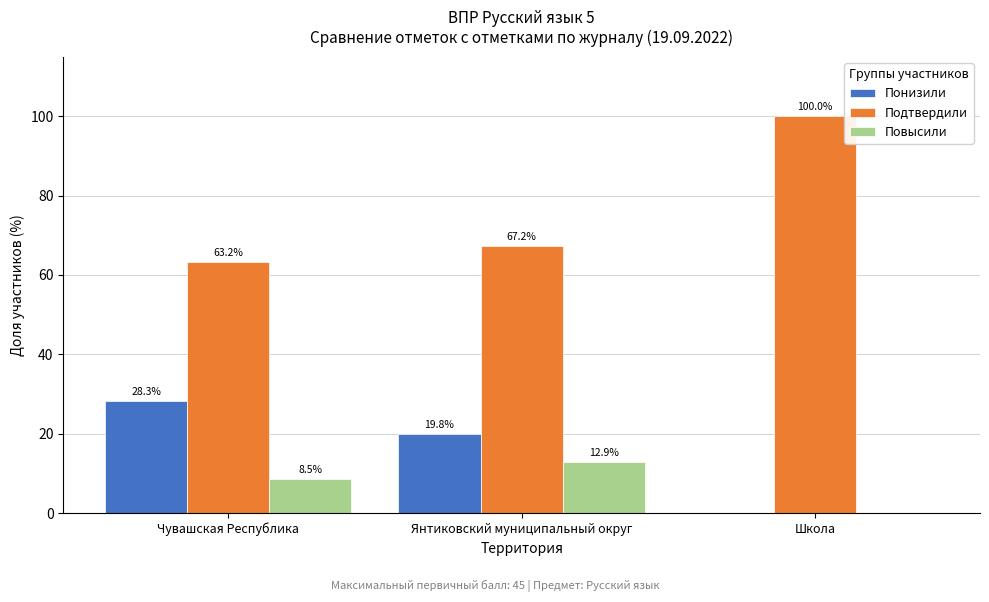

Reading left to right, what are all the values shown in this chart?

Понизили: Чувашская Республика=28.3	Янтиковский муниципальный округ=19.8	Школа=0.0
Подтвердили: Чувашская Республика=63.2	Янтиковский муниципальный округ=67.2	Школа=100.0
Повысили: Чувашская Республика=8.5	Янтиковский муниципальный округ=12.9	Школа=0.0